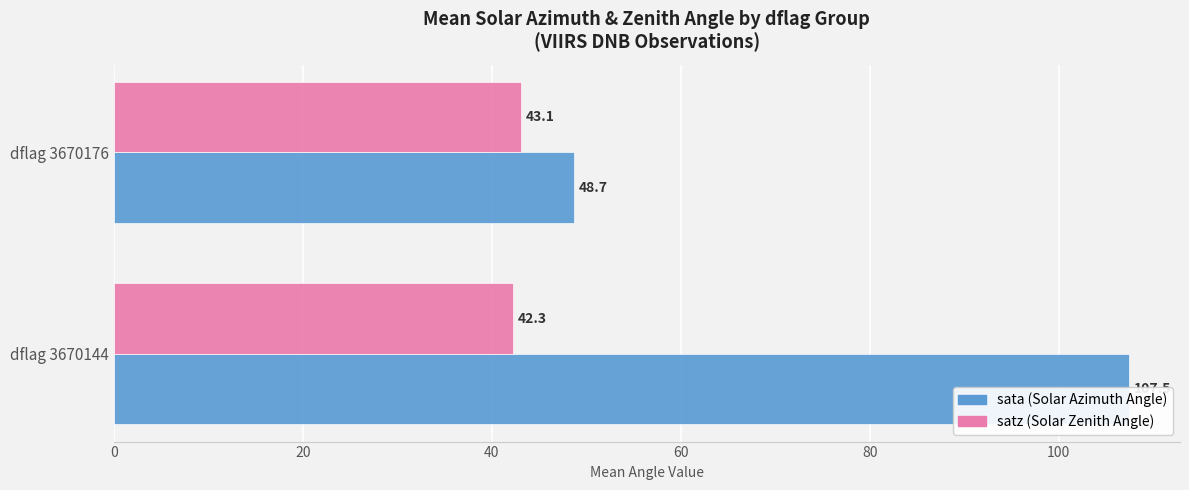

Between dflag 3670144 and dflag 3670176, which series saw the biggest shift?

sata (Solar Azimuth Angle)